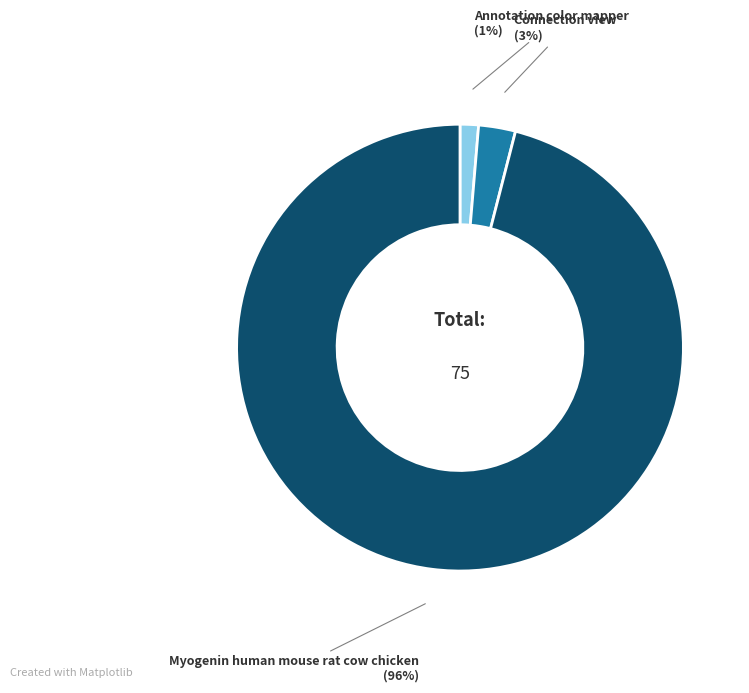

Is there a majority slice in this chart?

Yes